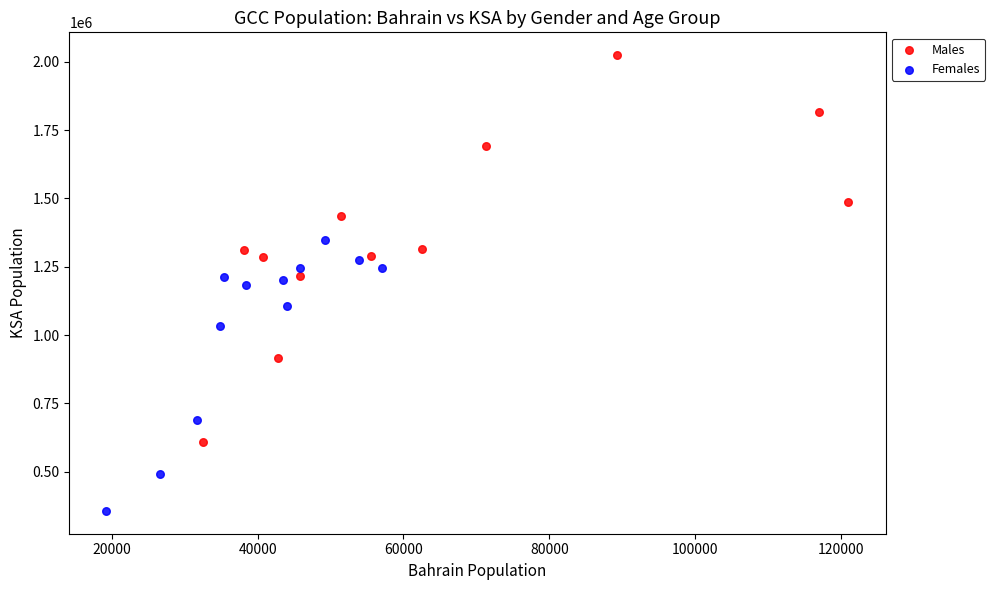

Which series reaches the minimum Y coordinate?

Females